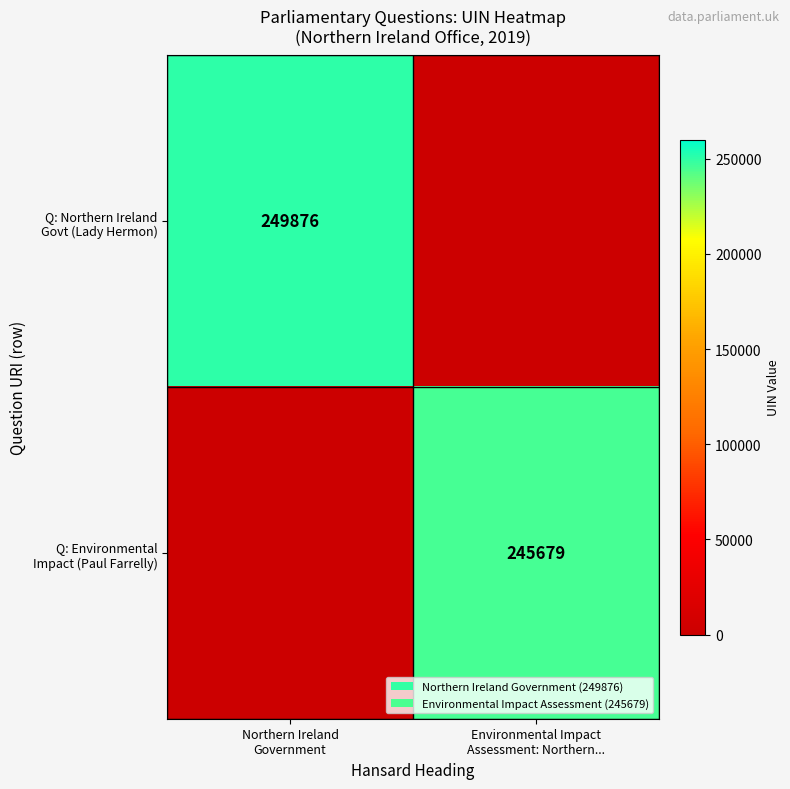

Between Northern Ireland
Government and Environmental Impact
Assessment: Northern..., which is larger?

Northern Ireland
Government